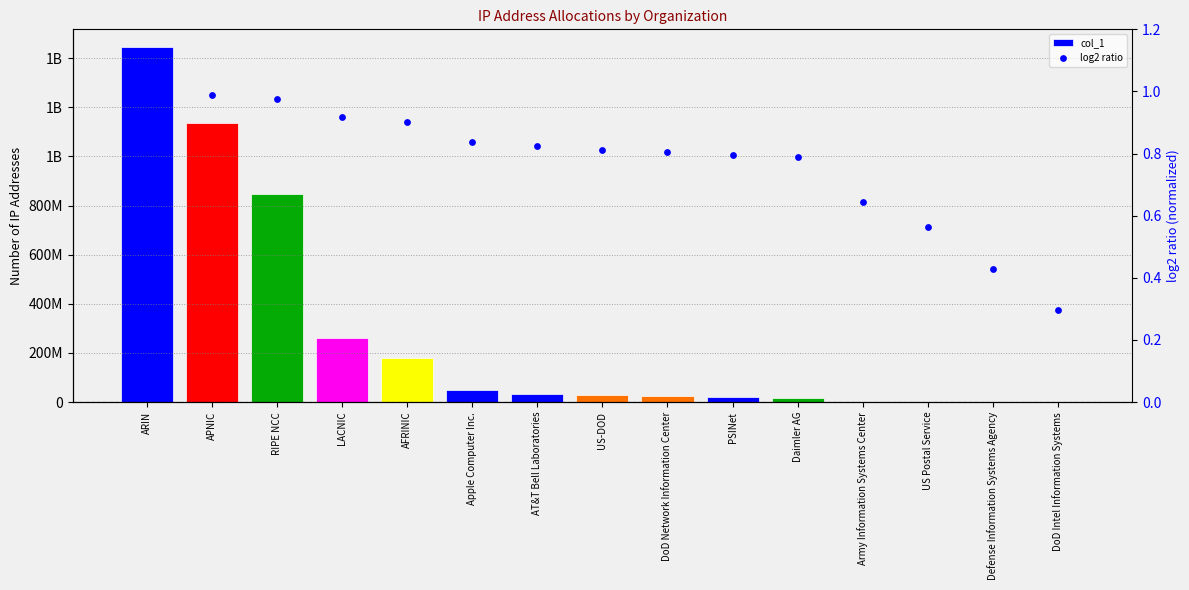

Which series has the largest Y range (max minus min)?

col_1